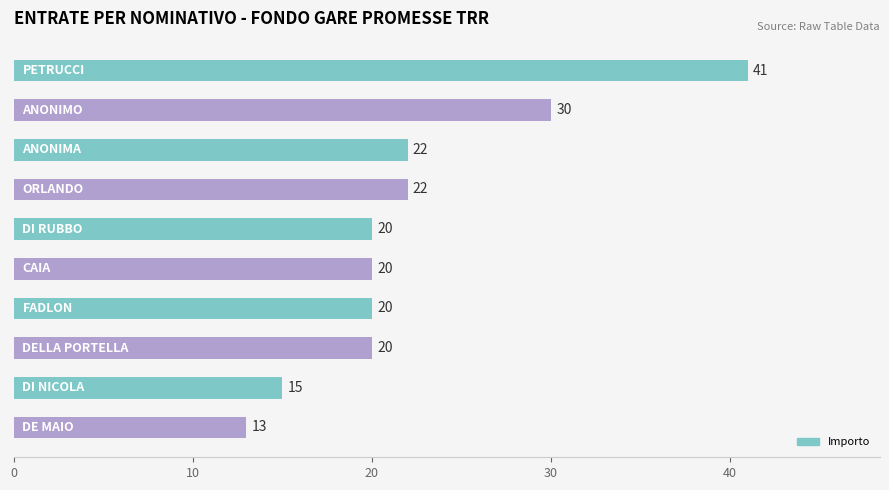

Count the number of data series in this chart.

1